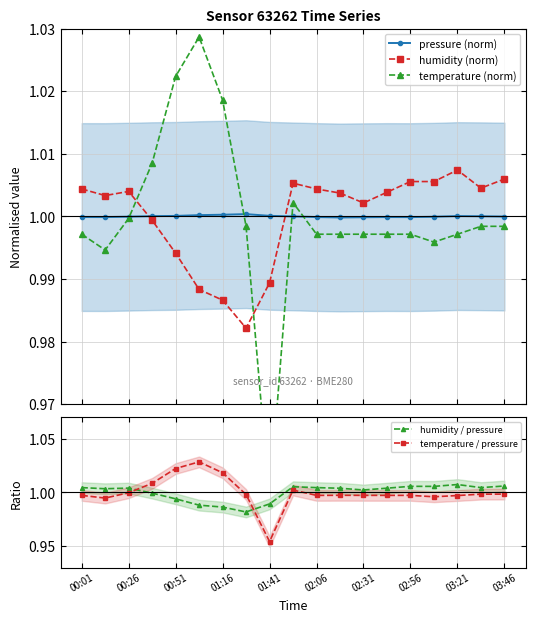

Which series ends up on top after the final intersection of humidity (norm) and pressure (norm)?

humidity (norm)